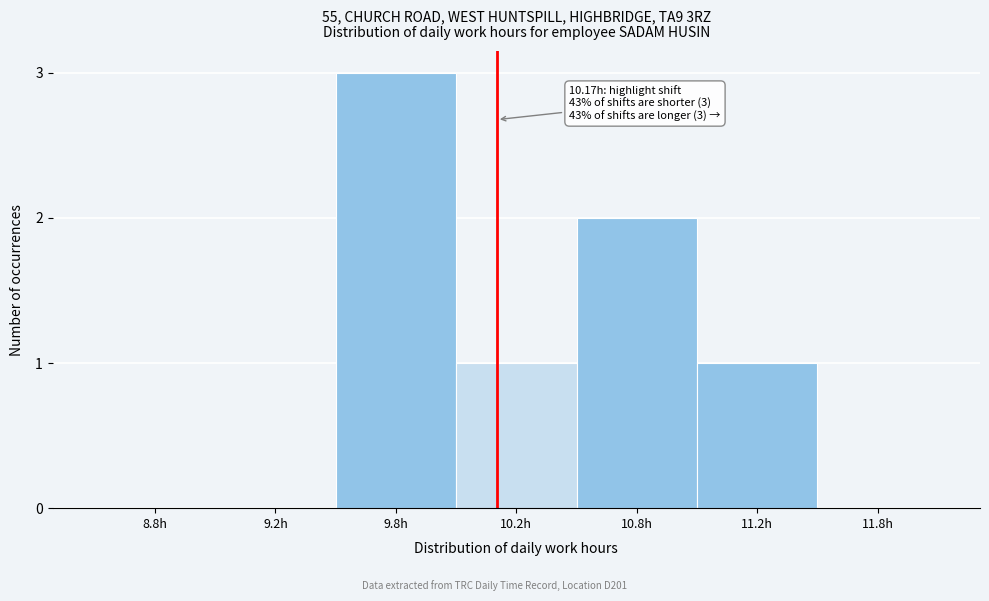

Reading left to right, extract all data points from this chart.

8.8h=0	9.2h=0	9.8h=3	10.2h=1	10.8h=2	11.2h=1	11.8h=0